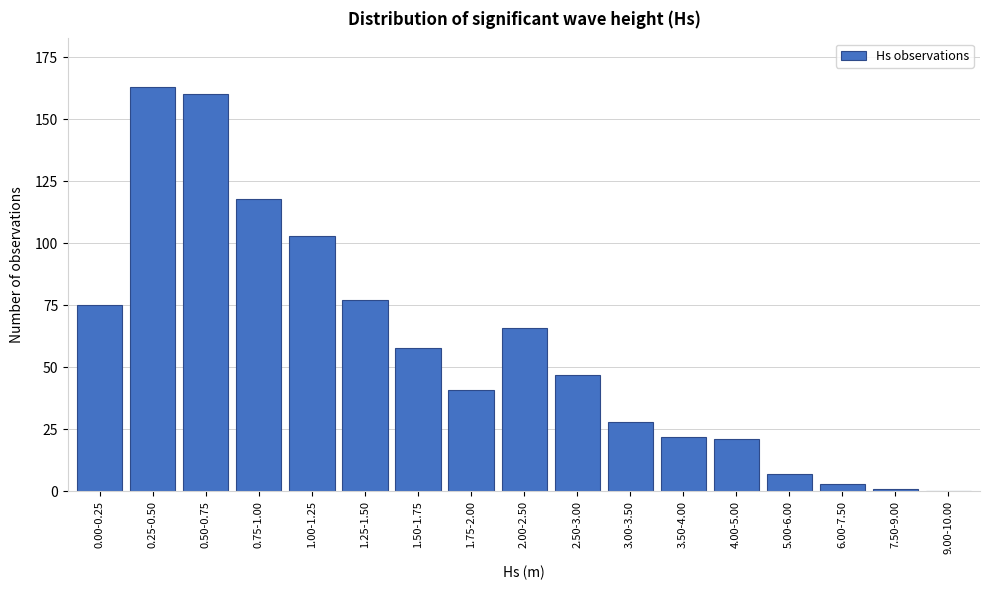

Reading right to left, what are all the values shown in this chart?

9.00-10.00=0	7.50-9.00=1	6.00-7.50=3	5.00-6.00=7	4.00-5.00=21	3.50-4.00=22	3.00-3.50=28	2.50-3.00=47	2.00-2.50=66	1.75-2.00=41	1.50-1.75=58	1.25-1.50=77	1.00-1.25=103	0.75-1.00=118	0.50-0.75=160	0.25-0.50=163	0.00-0.25=75